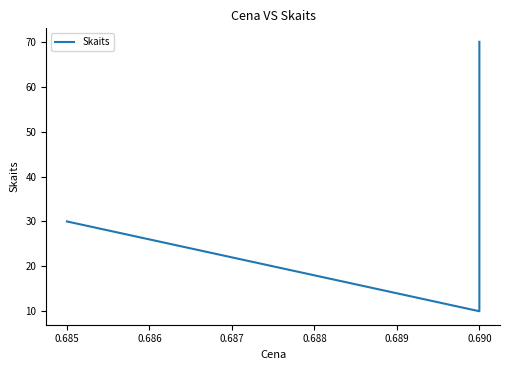

How many categories are shown in the chart?

3